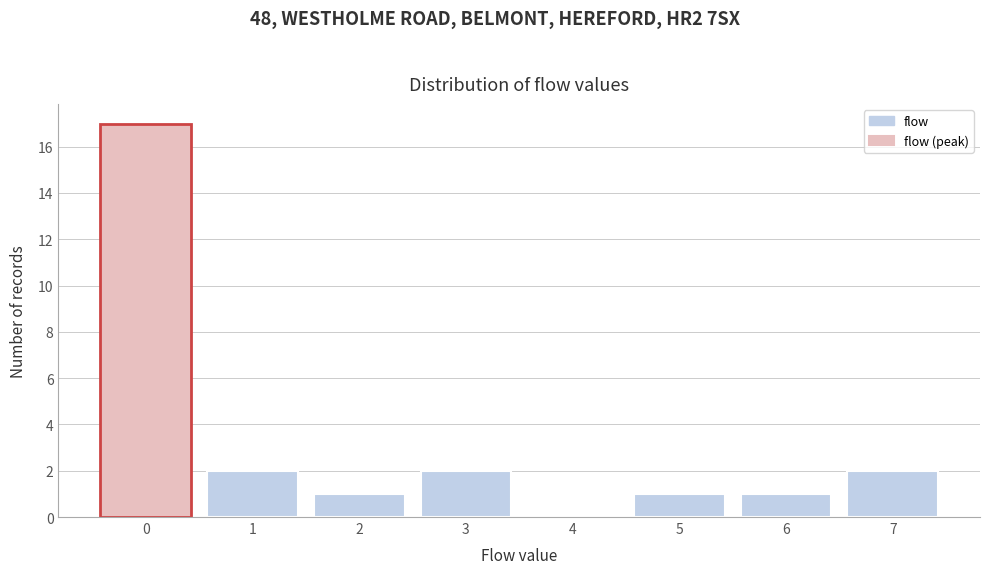

Reading right to left, what are all the values shown in this chart?

7=2	6=1	5=1	4=0	3=2	2=1	1=2	0=17